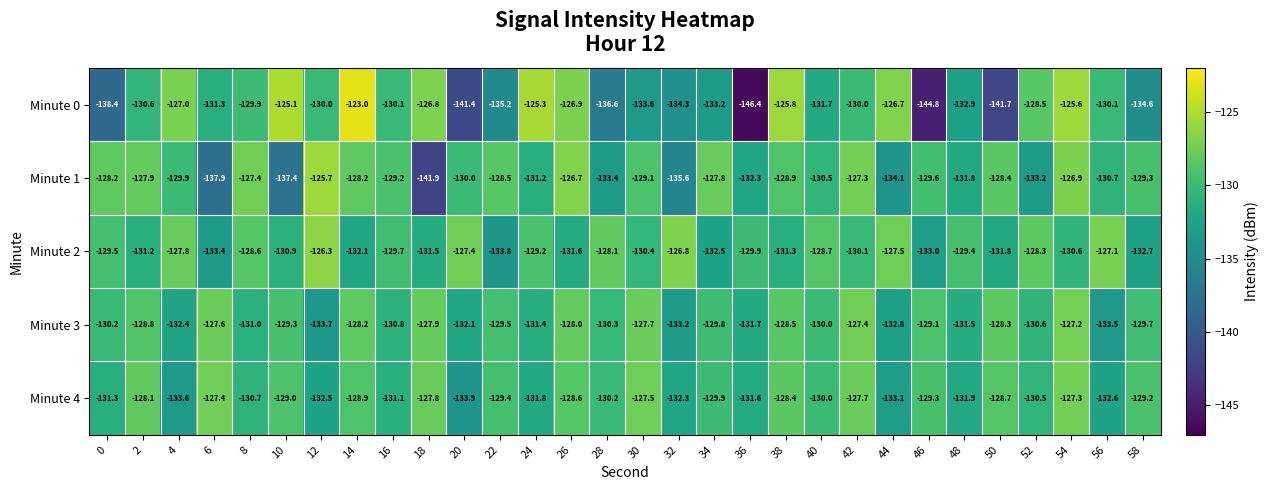

At which category is the sum across all series the highest?

54